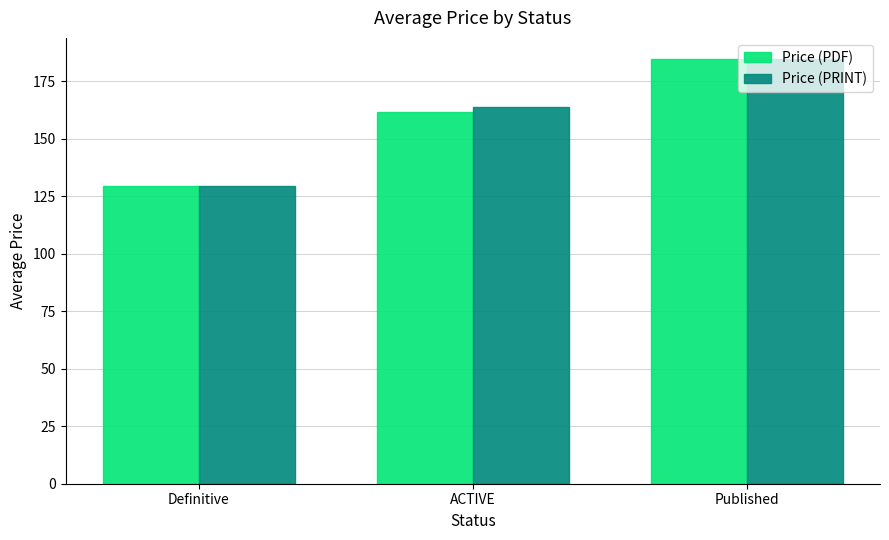

Does the chart contain stacked bars?

No